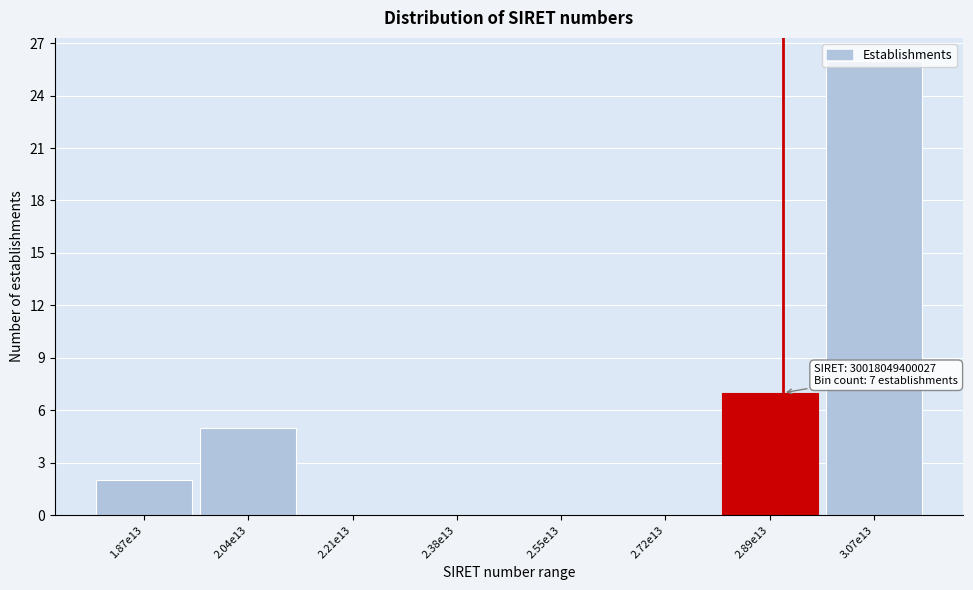

Where is the data nearest to the value 13?

2.89e13